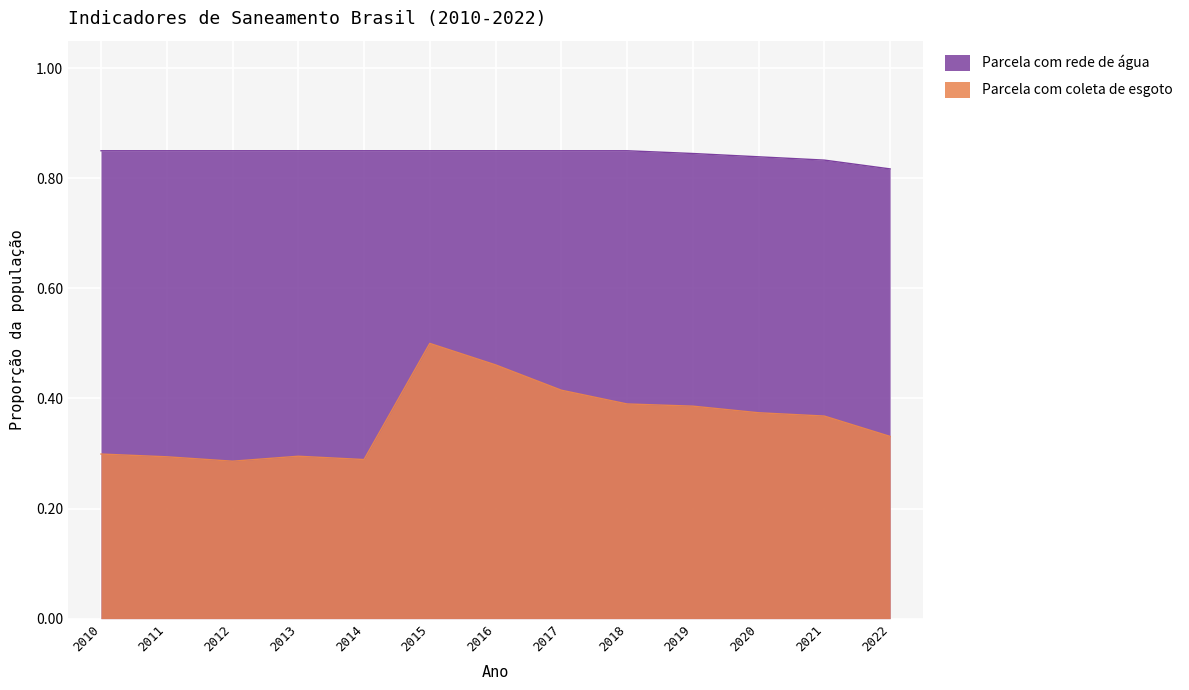

The value of Parcela com rede de água at 2017 is 0.8. True or false?

True